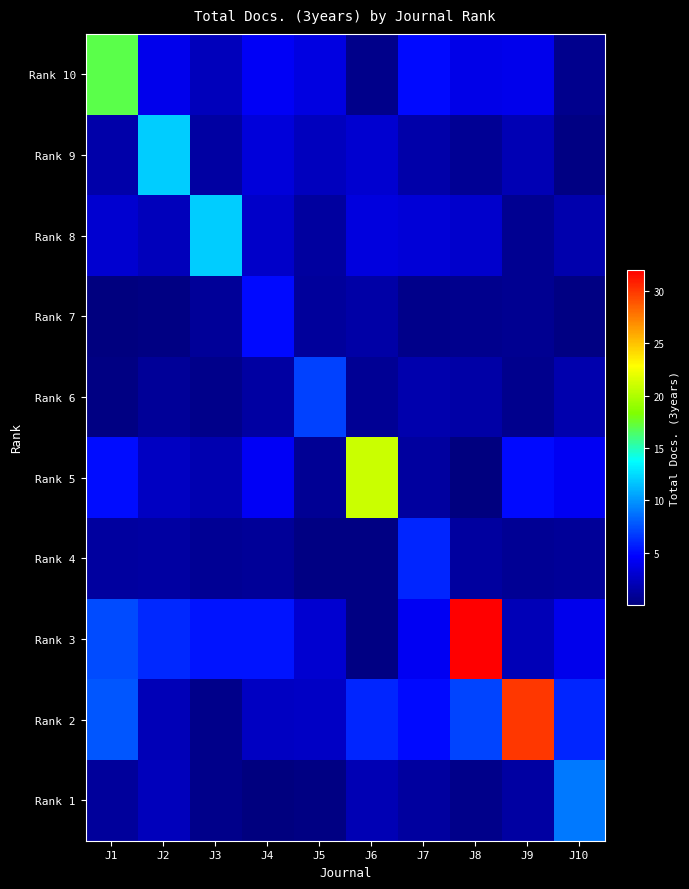

At how many categories does at least one series exceed 25?

2